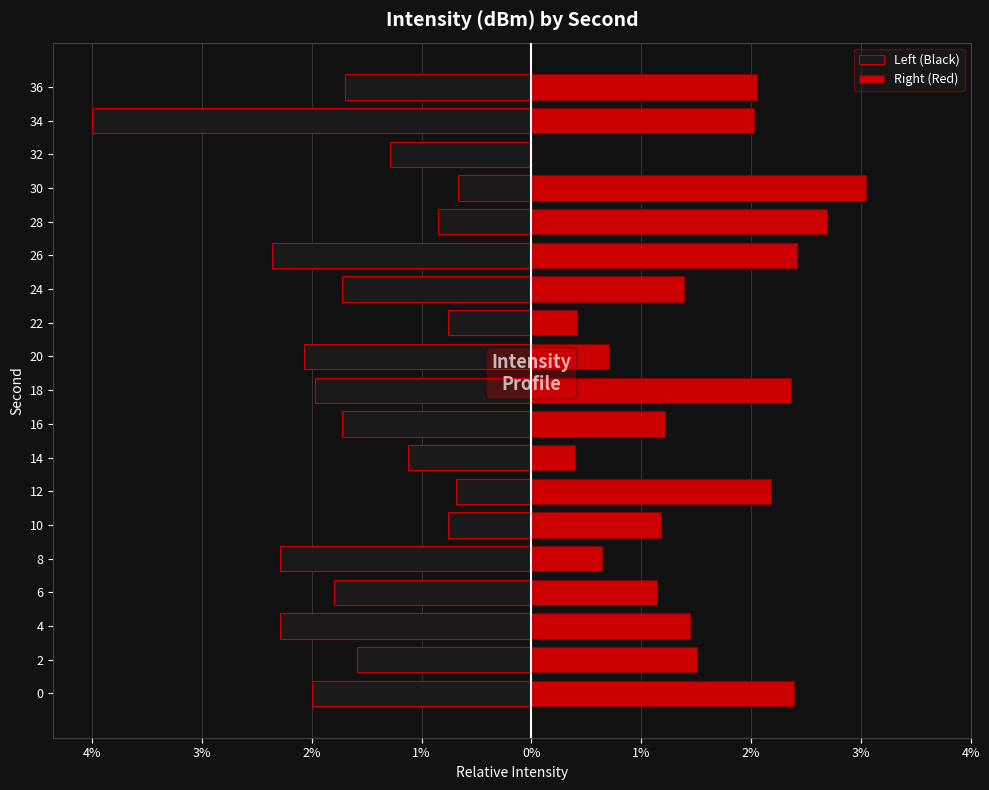

Is the value of Left (Black) at 20 greater than the value of Right (Red) at 24?

No